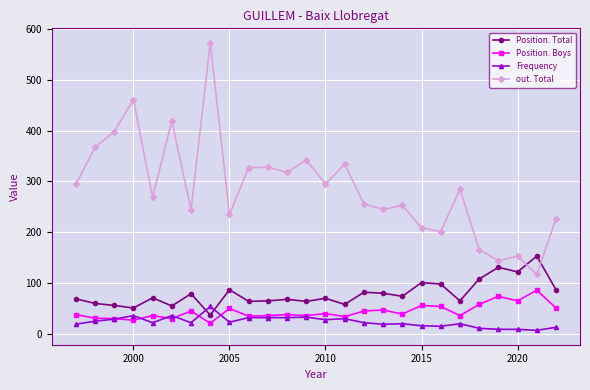

True or false: Position. Boys and Position. Total intersect in this chart.

False